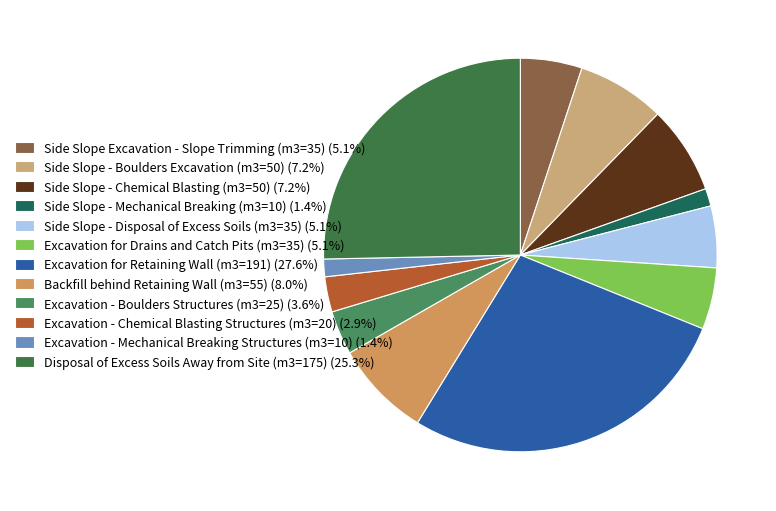

What percentage is the Excavation - Chemical Blasting Structures (m3=20) slice, to the nearest percent?

3%